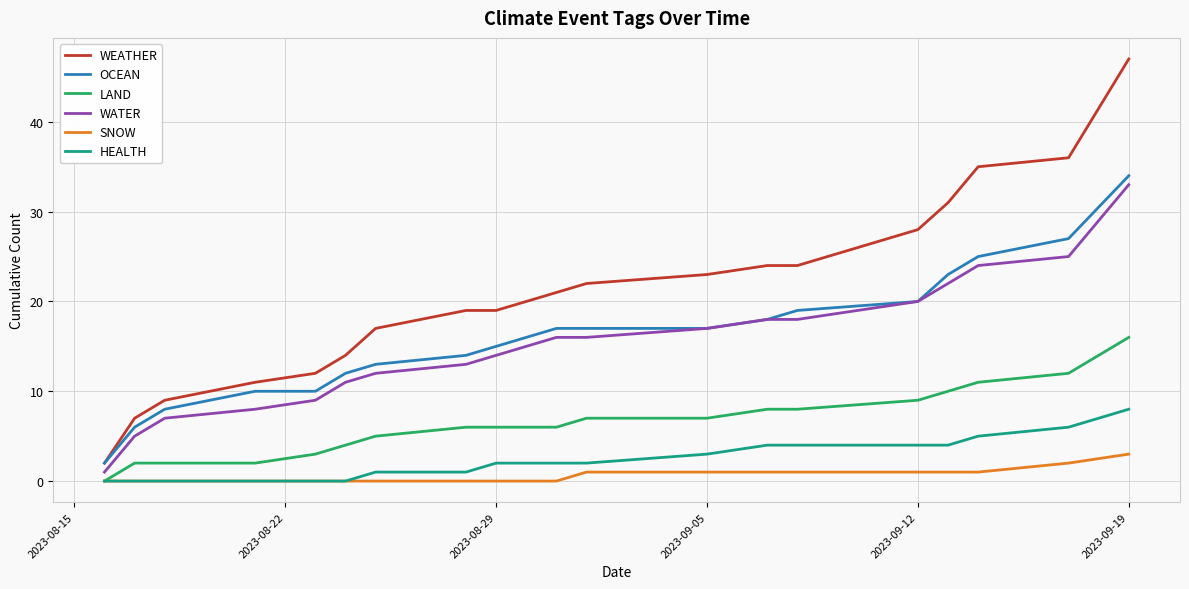

True or false: WEATHER and SNOW intersect in this chart.

False